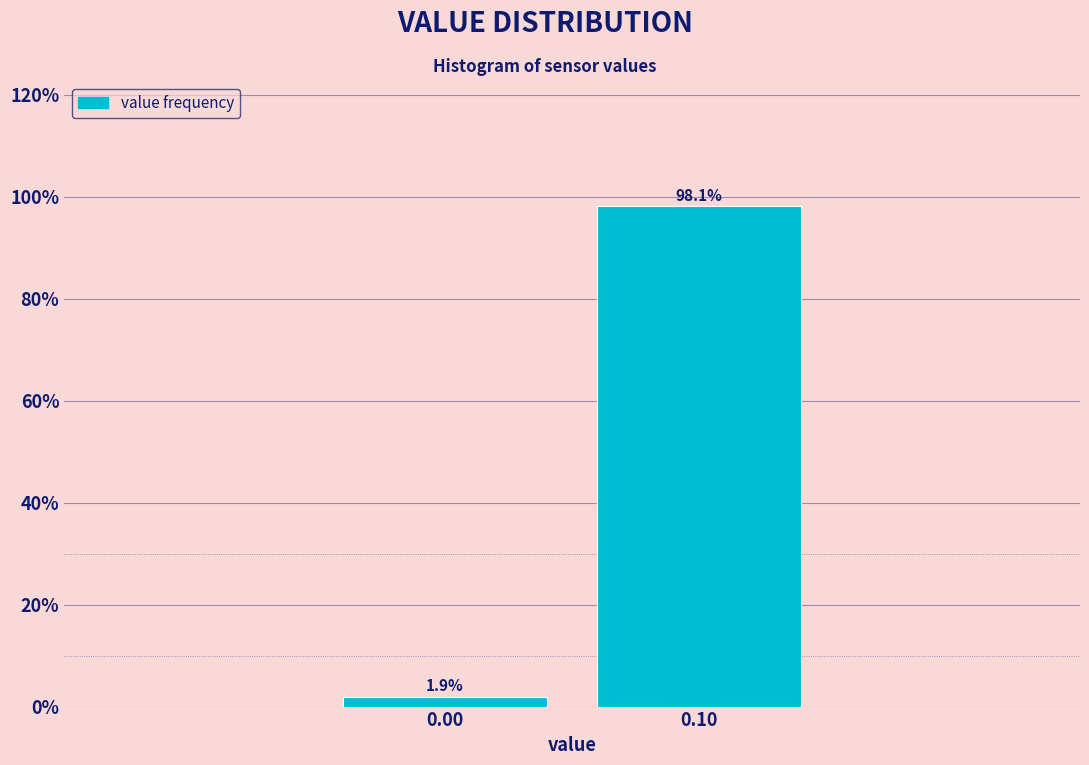

Reading left to right, transcribe all the data shown in this chart.

1.9	98.1